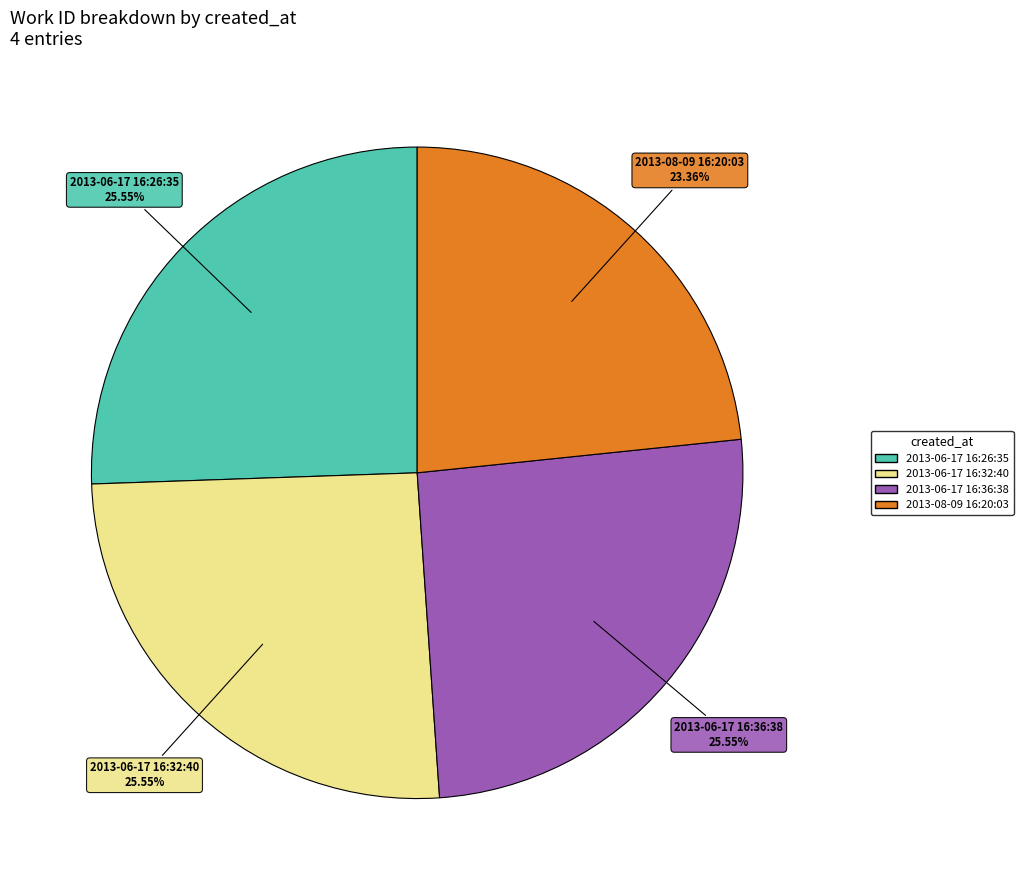

Which category has the smallest portion of the pie?

2013-08-09 16:20:03